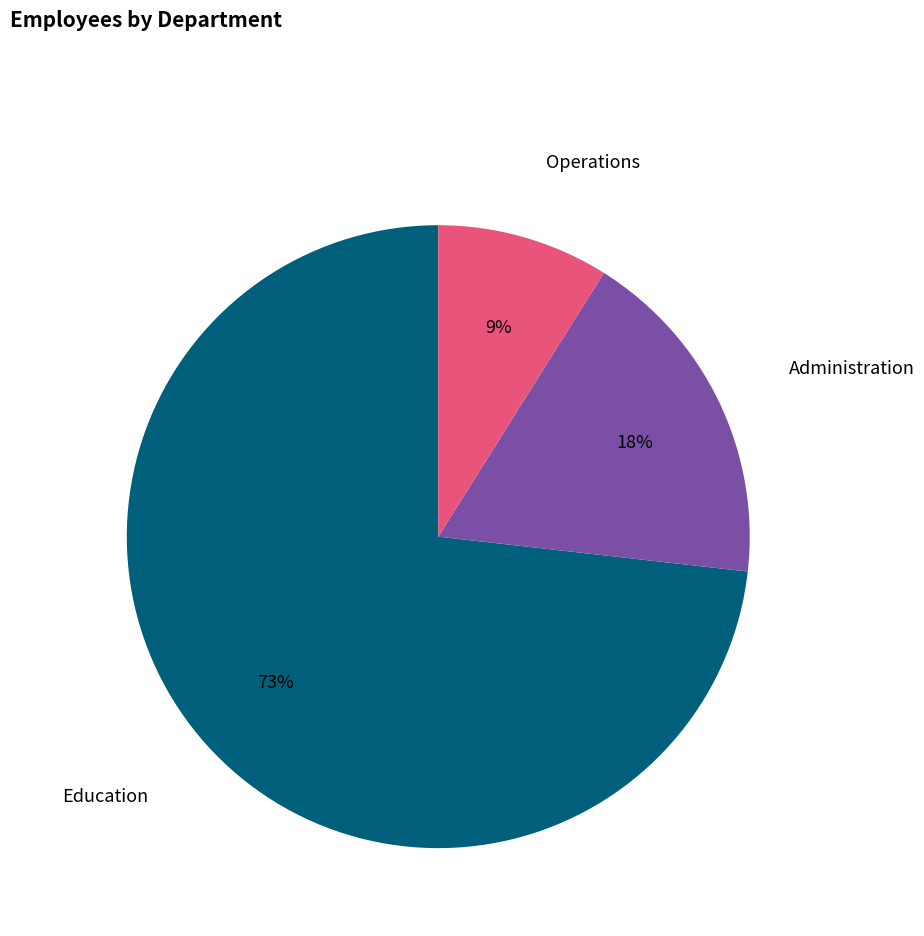

Does any single category account for the majority?

Yes